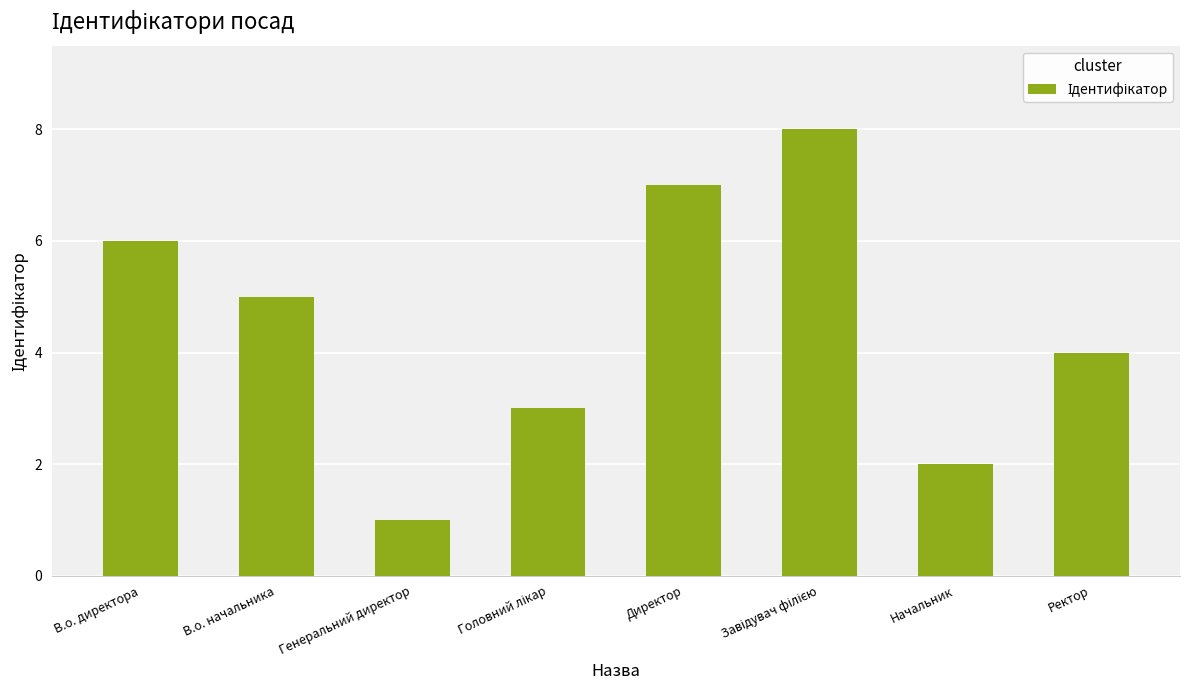

How many data points are less than 5?

4